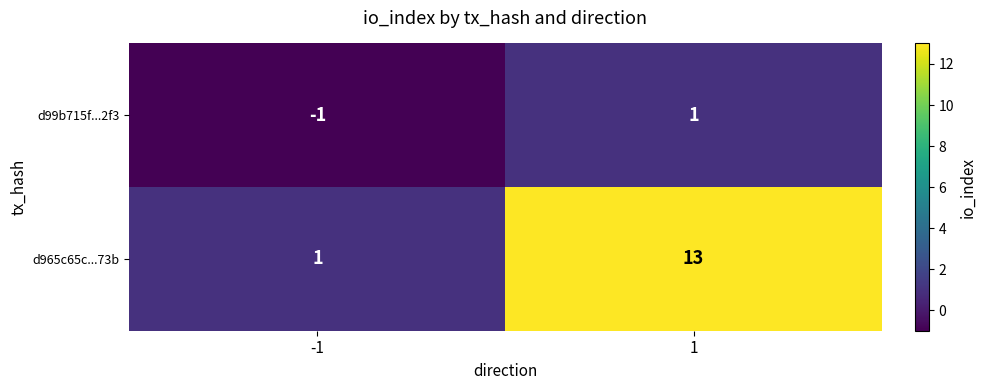

What is the spread (max minus min) of values at 1?

12